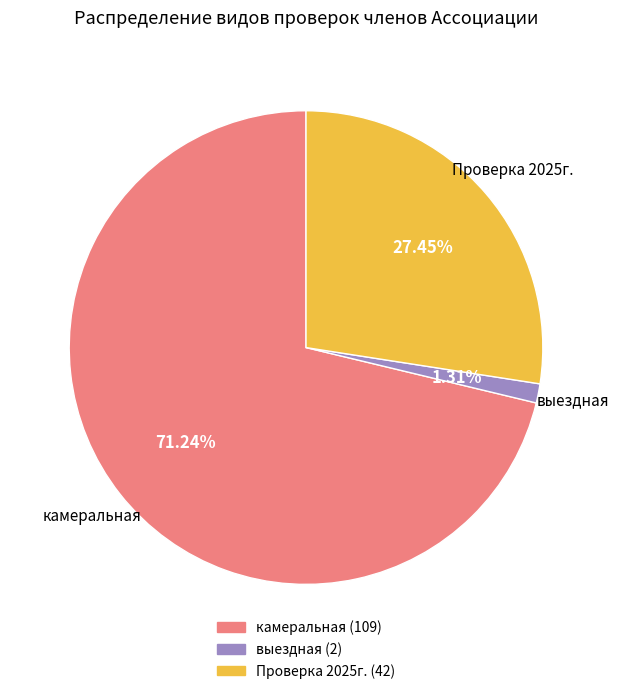

Rank the categories by value from highest to lowest.

камеральная, Проверка 2025г., выездная